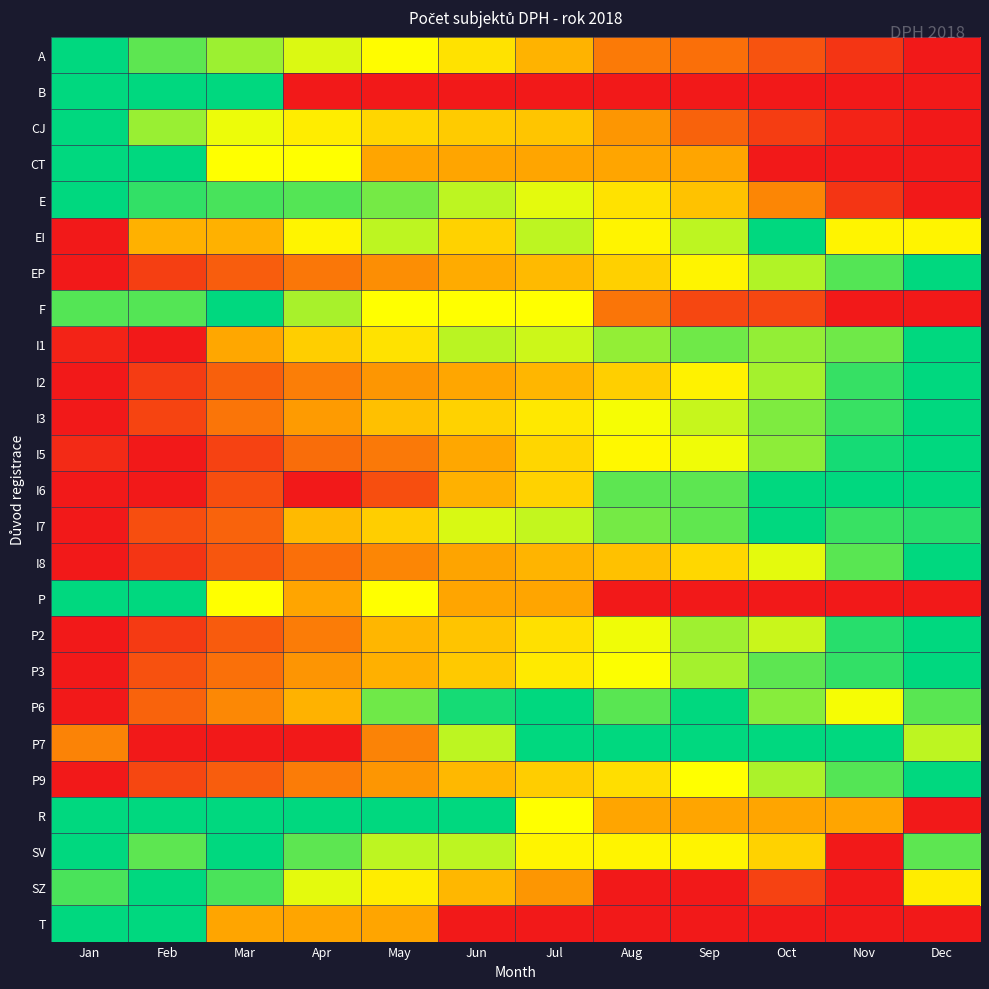

Which has a higher value, May or Oct?

May